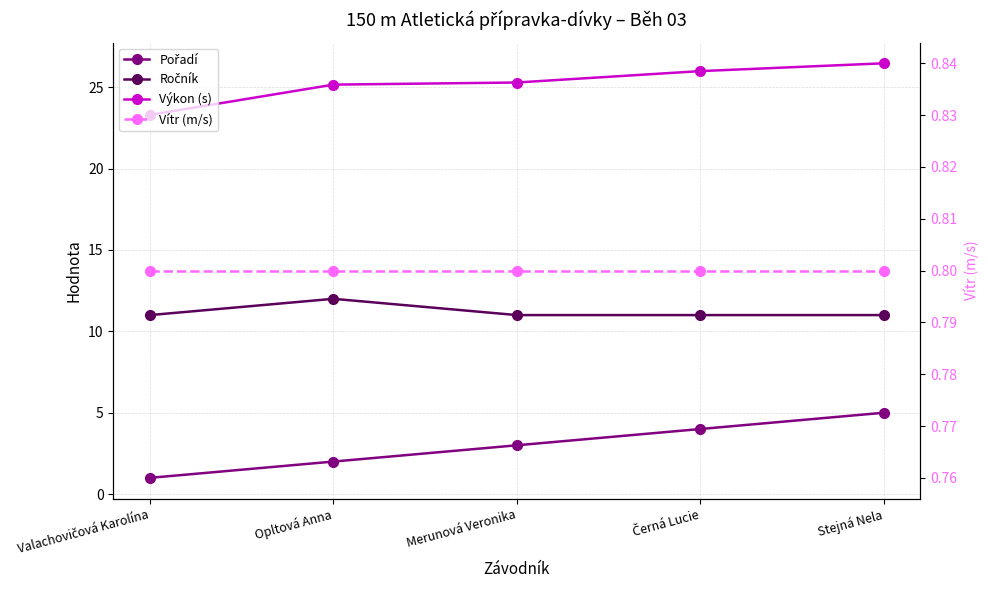

Which series has the largest total across all categories?

Výkon (s)